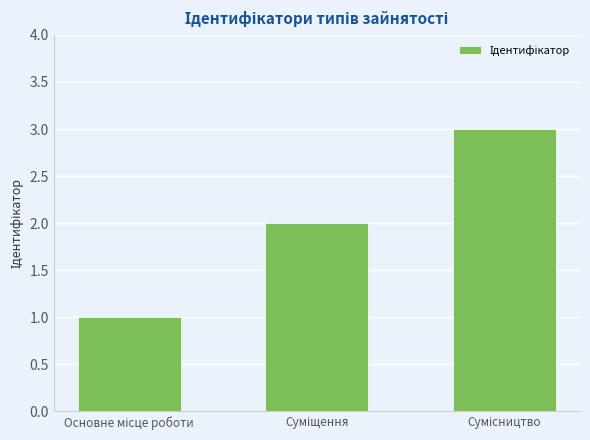

What is the sum of all values?

6